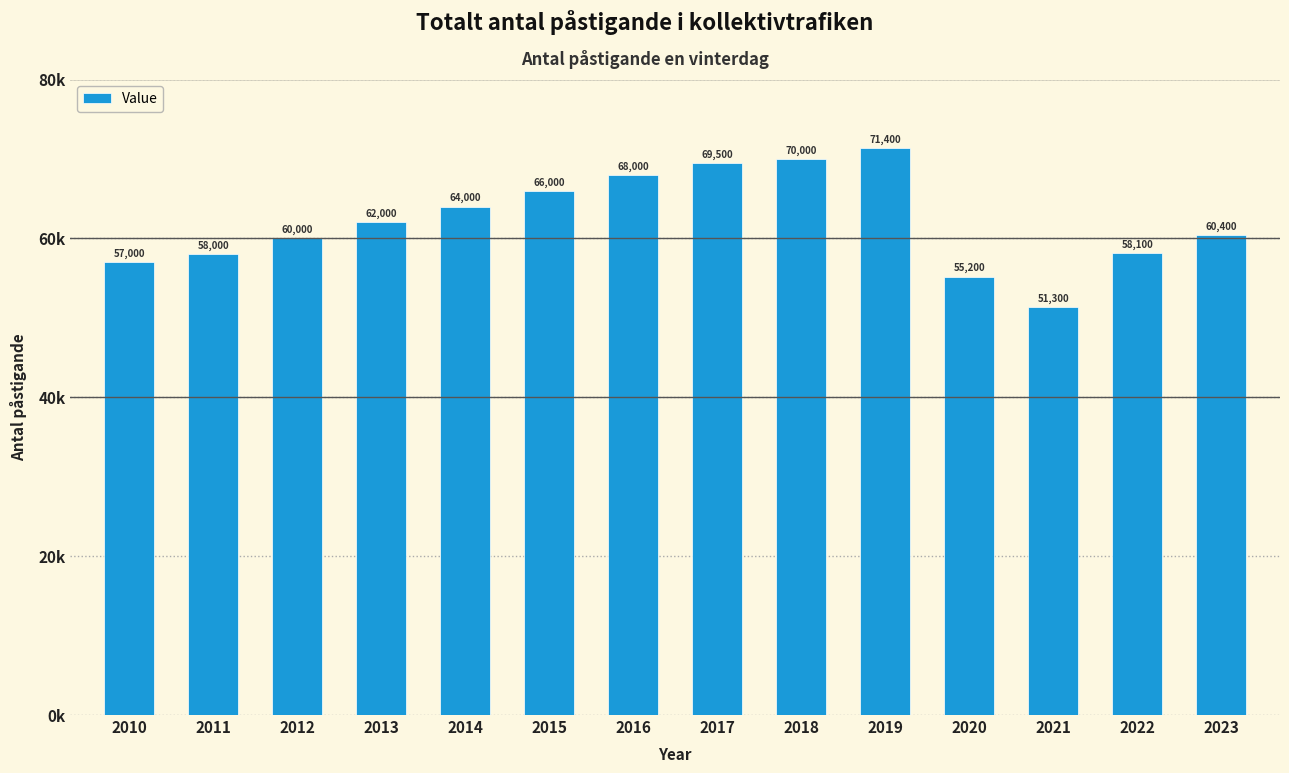

Rank the categories by value from highest to lowest.

2019, 2018, 2017, 2016, 2015, 2014, 2013, 2023, 2012, 2022, 2011, 2010, 2020, 2021